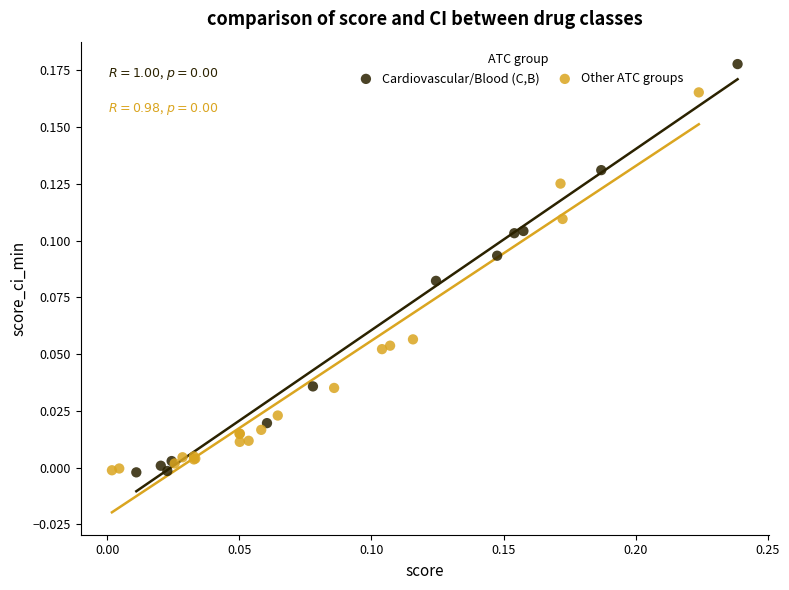

Which series contains the highest Y value?

Cardiovascular/Blood (C,B)